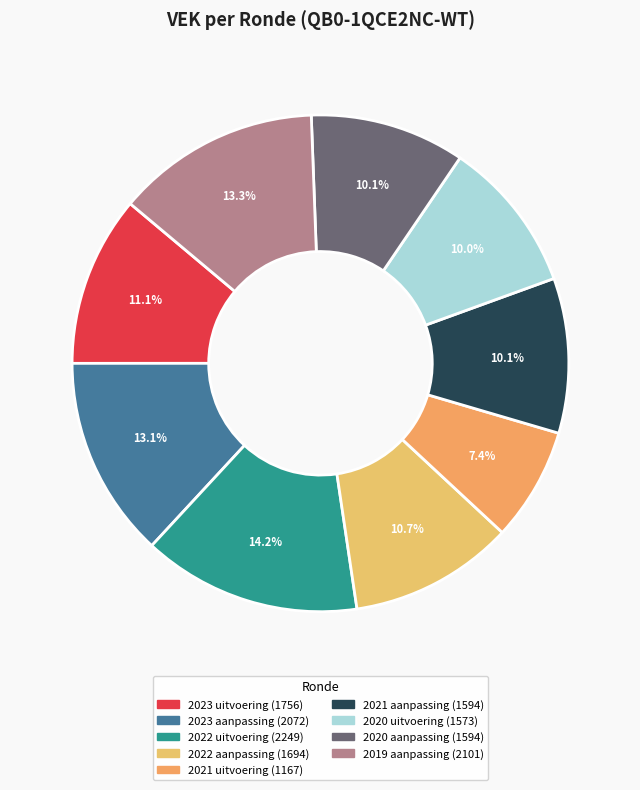

What percentage is NOT represented by 2021 aanpassing?

89.9%